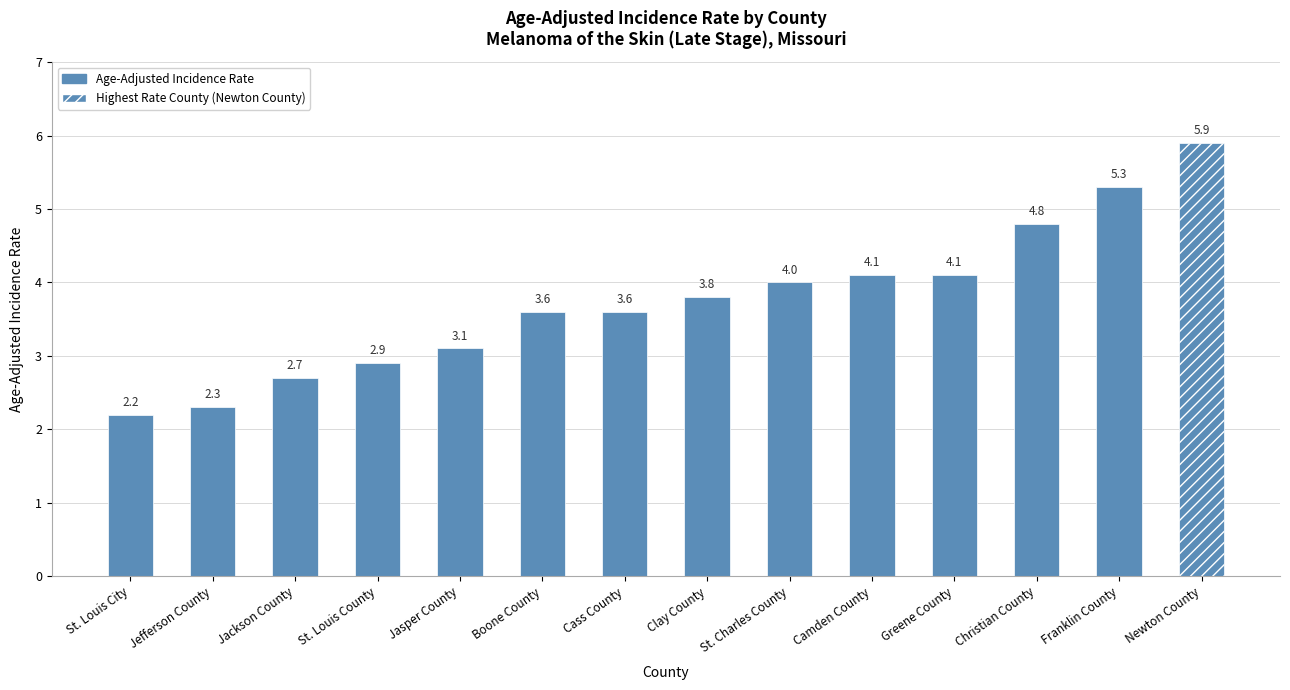

What is the ratio of the value at Greene County to the value at Jackson County?

1.5